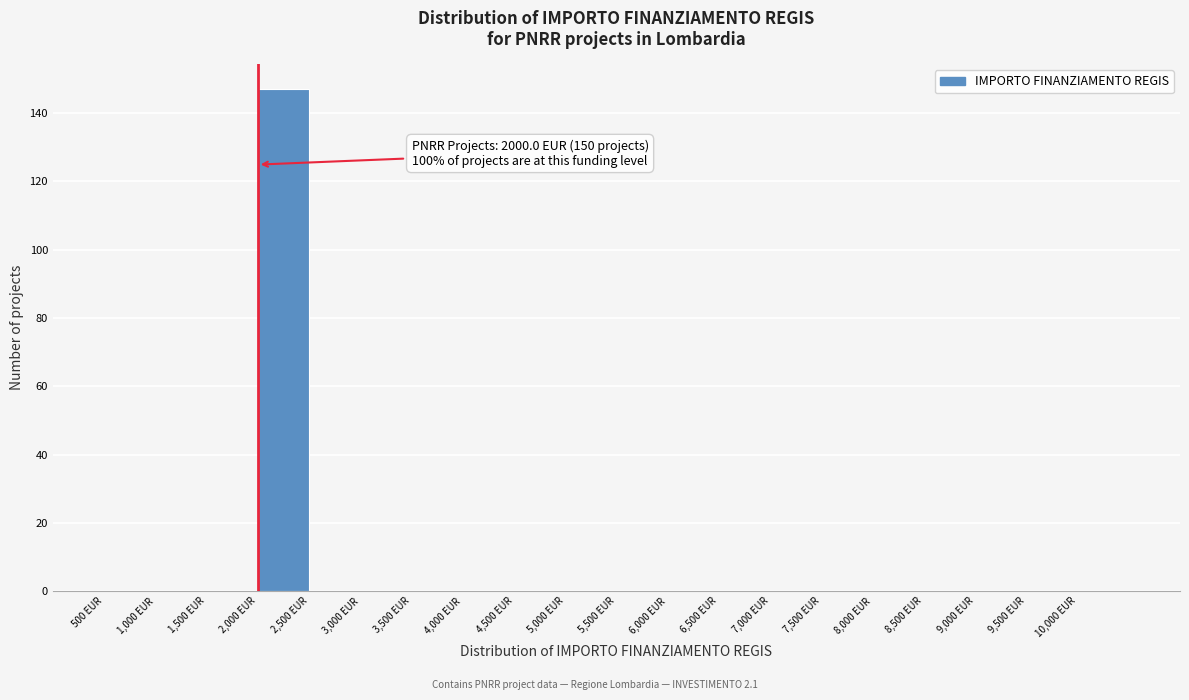

Over which range of the x-axis is the bar tallest?

2000 to 2500